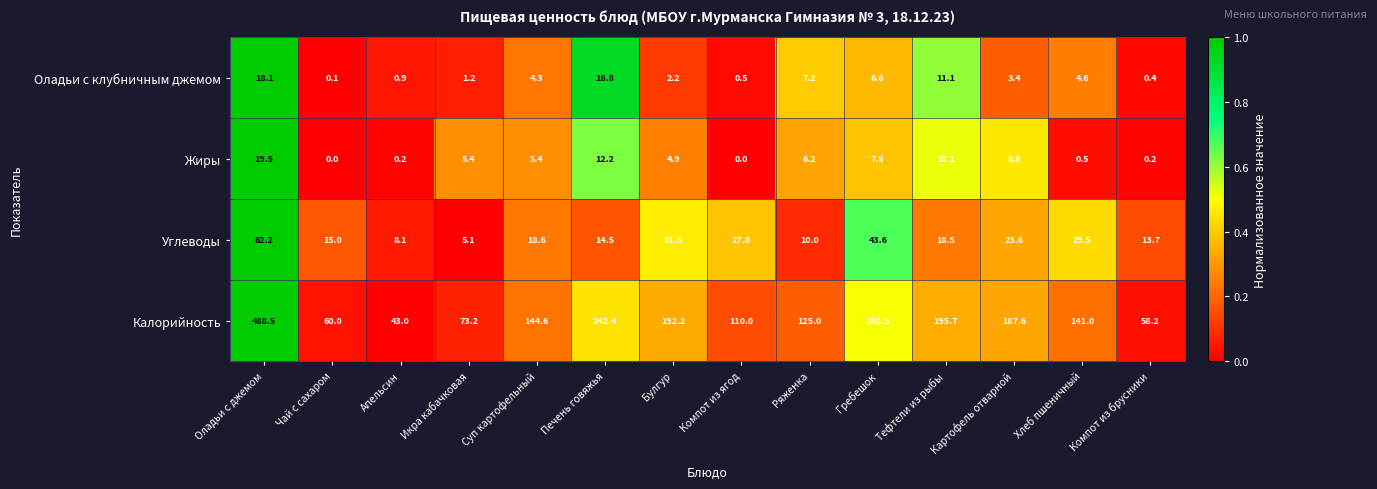

Rank the series by their maximum value, from lowest to highest.

Оладьи с клубничным джемом, Жиры, Углеводы, Калорийность